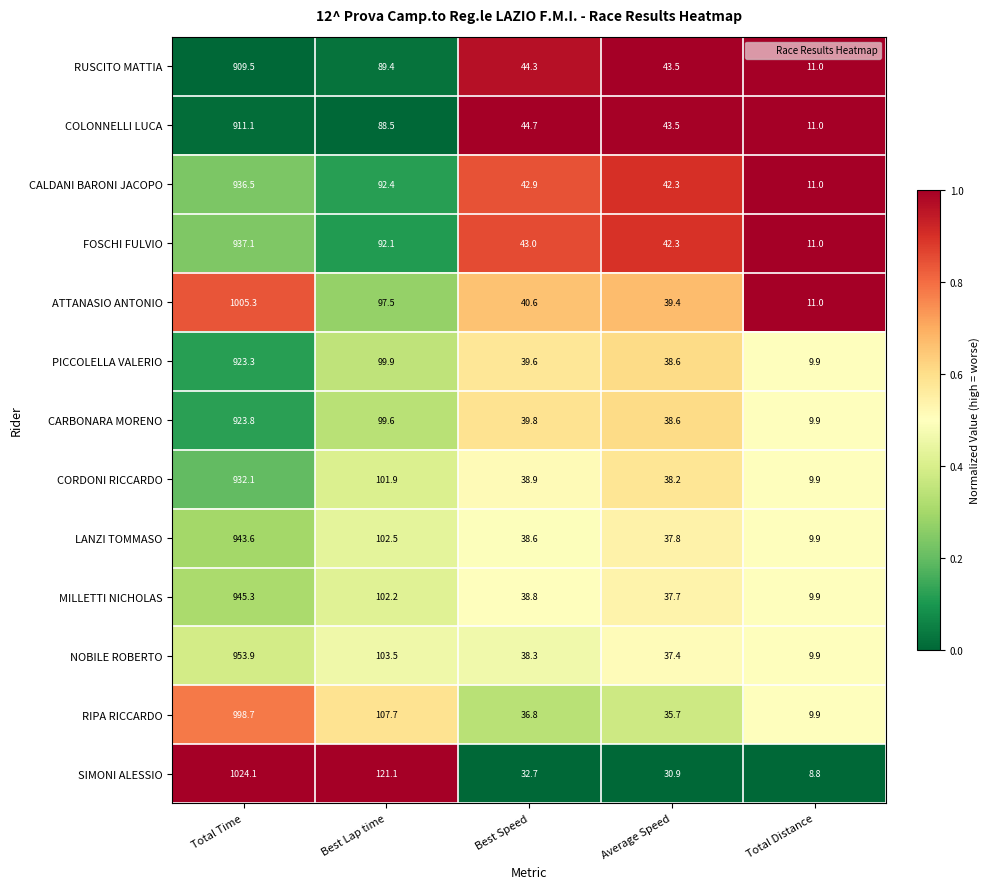

The value of RIPA RICCARDO at Best Lap time is 107.7. True or false?

True